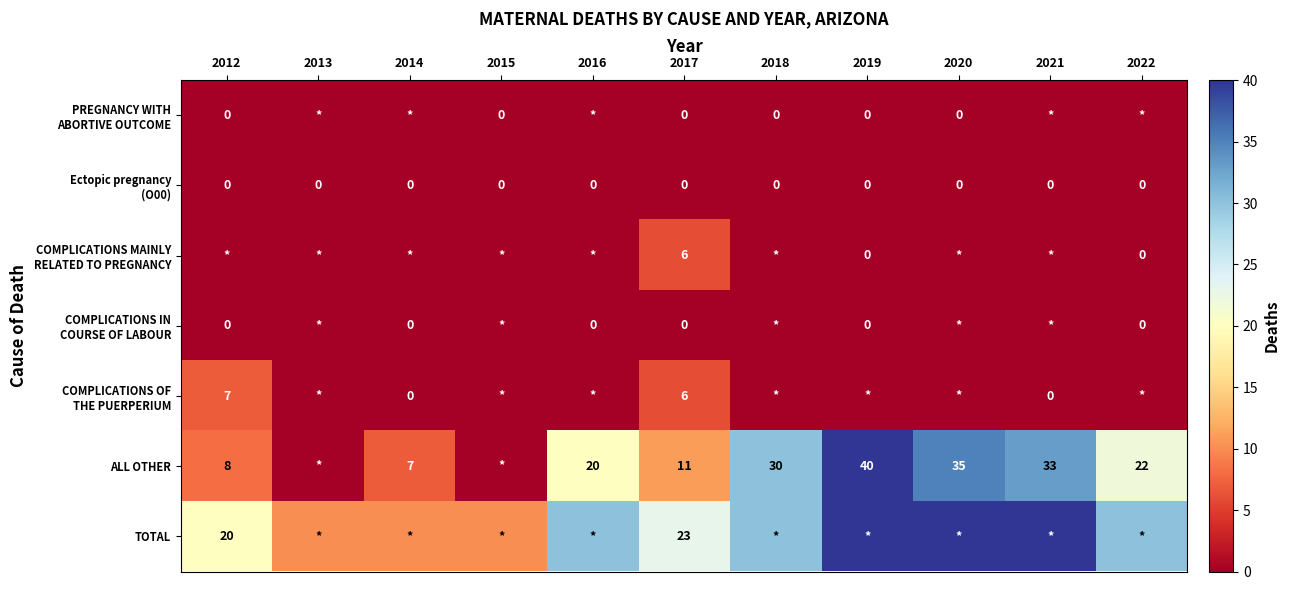

What is the greatest value displayed?

40